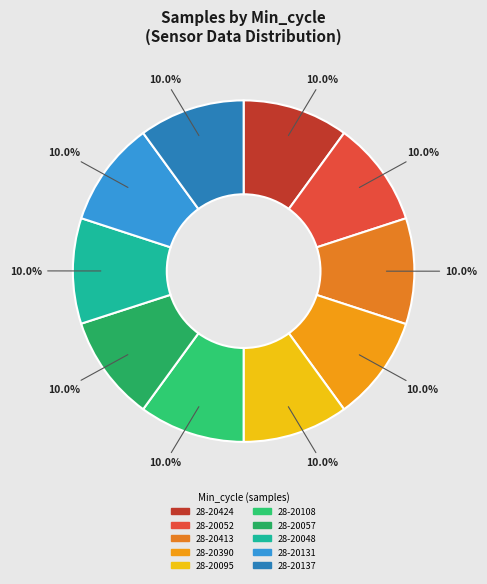

Count the number of slices in the pie.

10